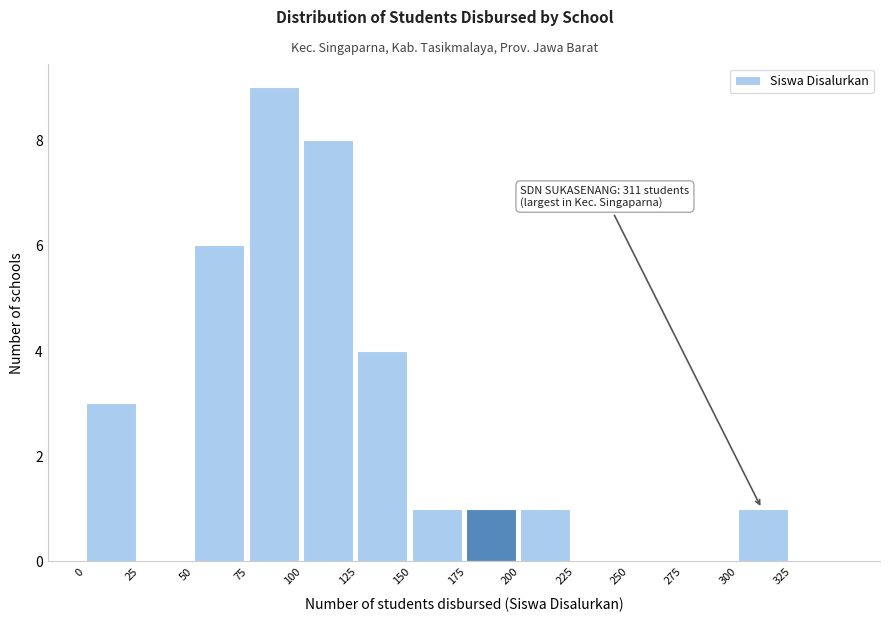

Reading left to right, what are all the values shown in this chart?

0=3	25=0	50=6	75=9	100=8	125=4	150=1	175=1	200=1	225=0	250=0	275=0	300=1	325=0